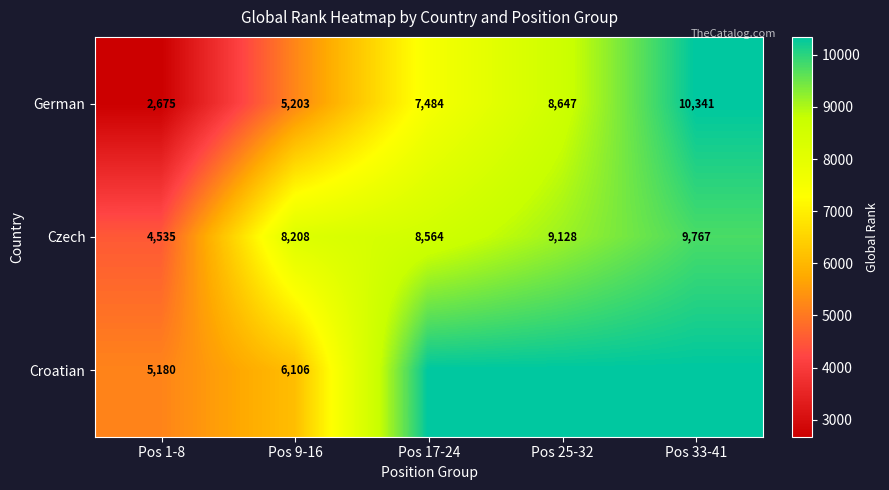

Which label corresponds to the largest value in the chart?

Pos 33-41